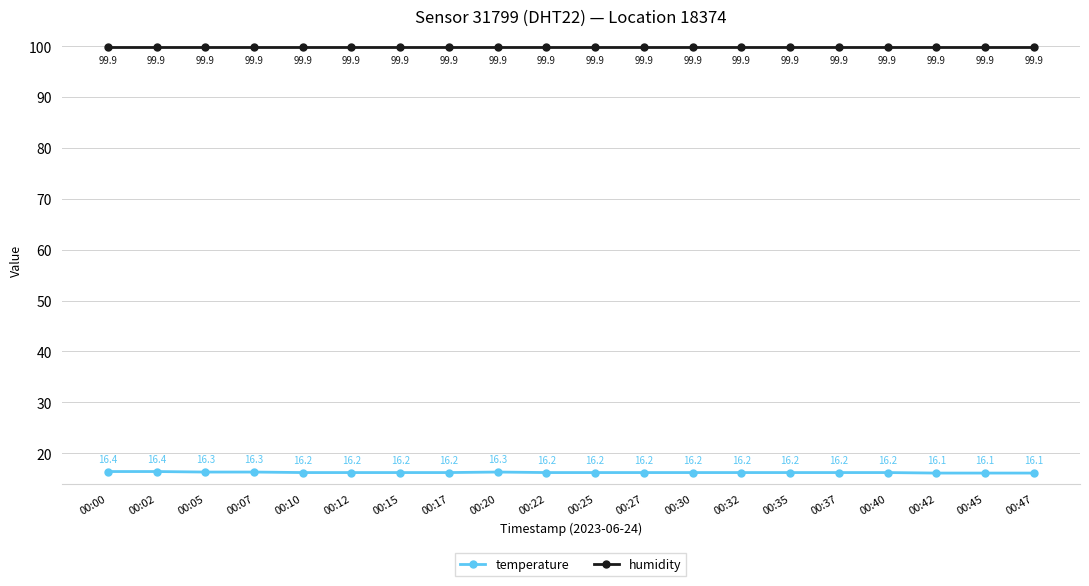

The humidity series shows 170.6 at 00:00. True or false?

False